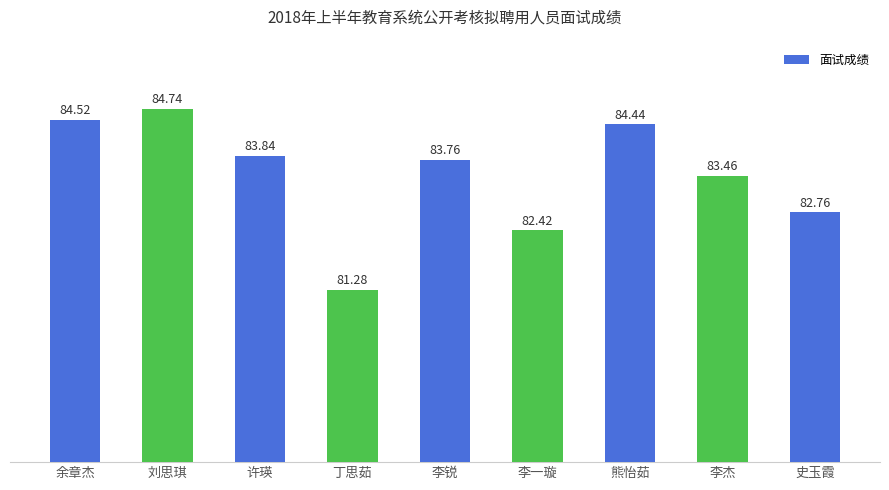

Rank the categories by value from lowest to highest.

丁思茹, 李一璇, 史玉霞, 李杰, 李锐, 许瑛, 熊怡茹, 余章杰, 刘思琪